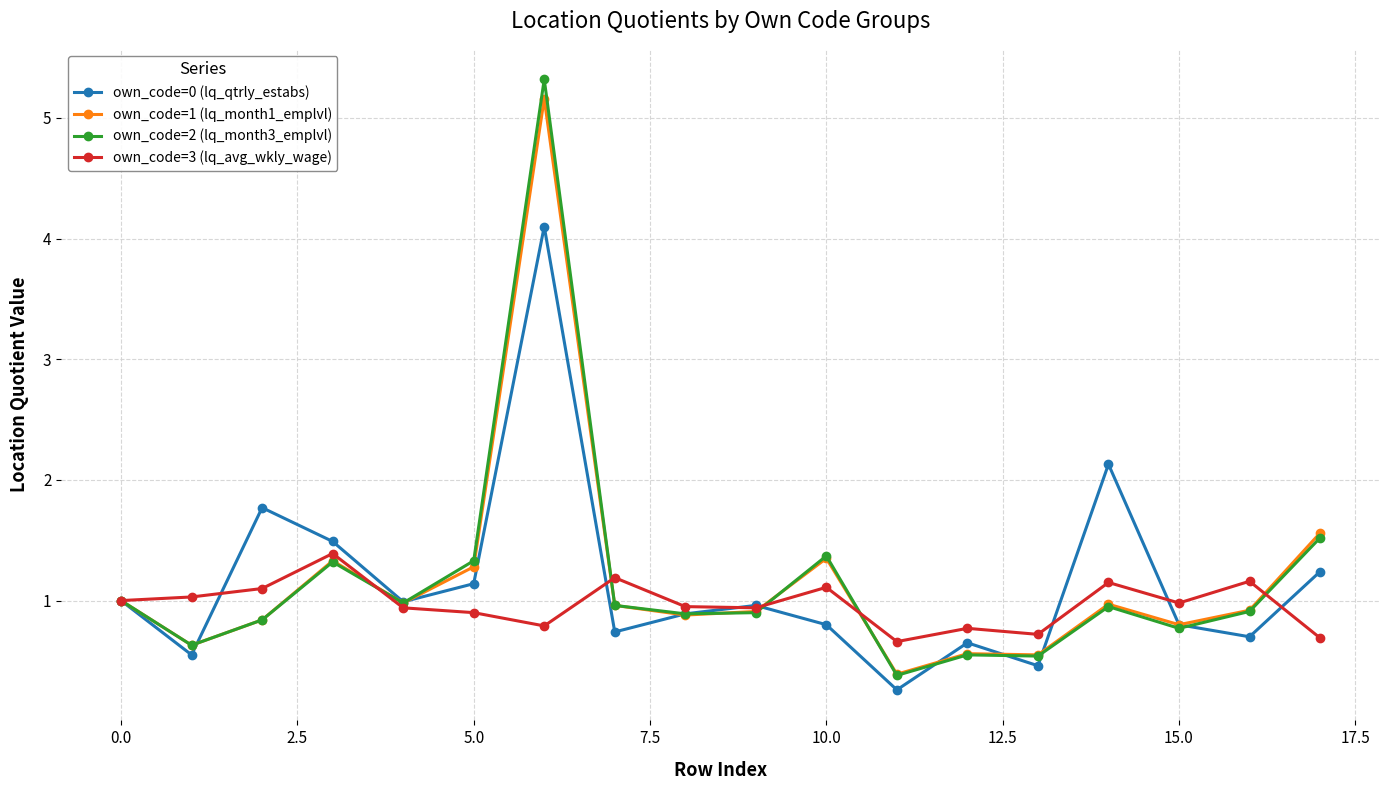

How many distinct data groups are displayed?

4